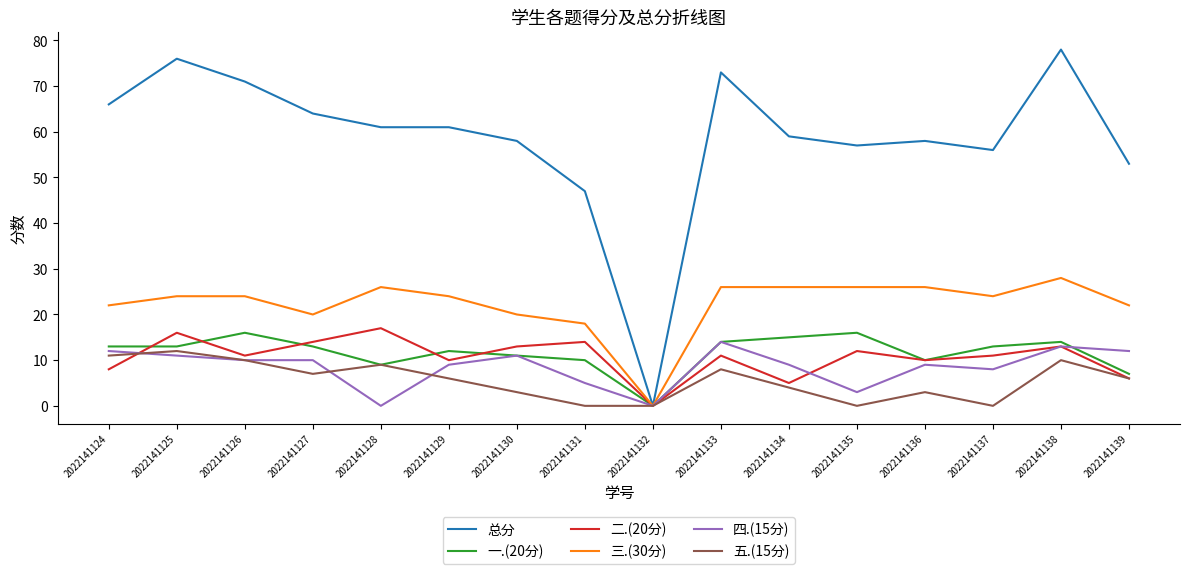

At which label does 总分 reach its minimum?

2022141132